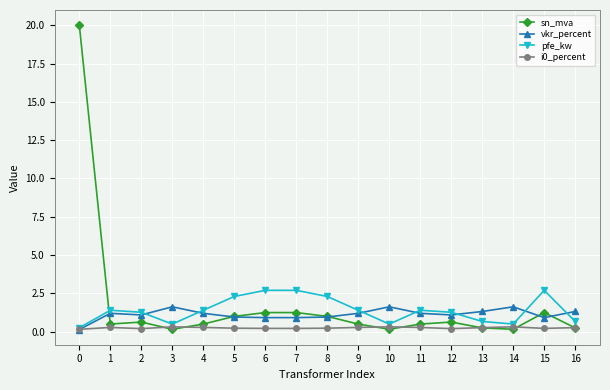

True or false: vkr_percent has a value of 0.6 at 13.

False